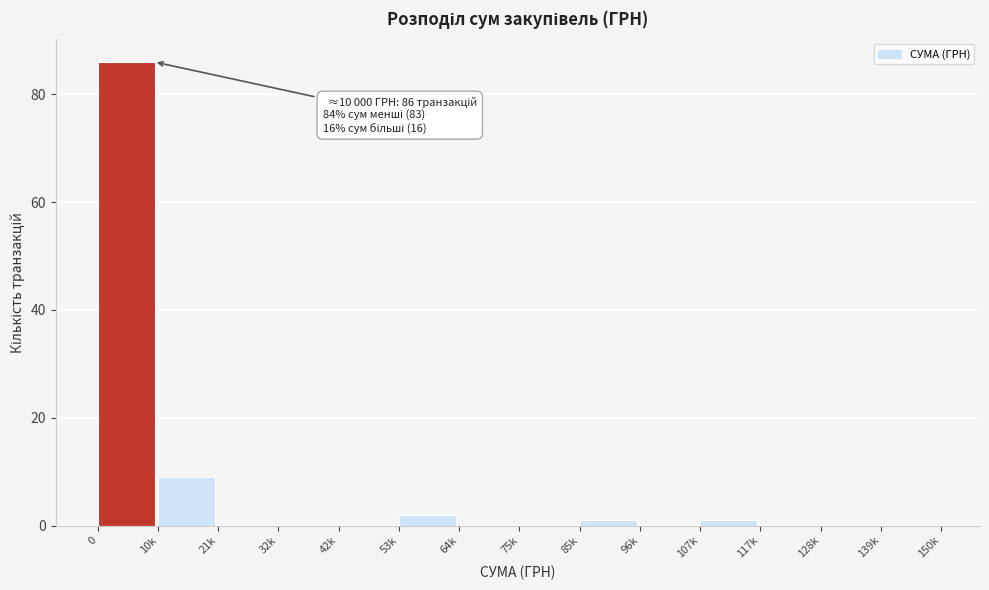

Reading left to right, list all the values displayed in this chart.

0=86	10k=9	21k=0	32k=0	42k=0	53k=2	64k=0	75k=0	85k=1	96k=0	107k=1	117k=0	128k=0	139k=0